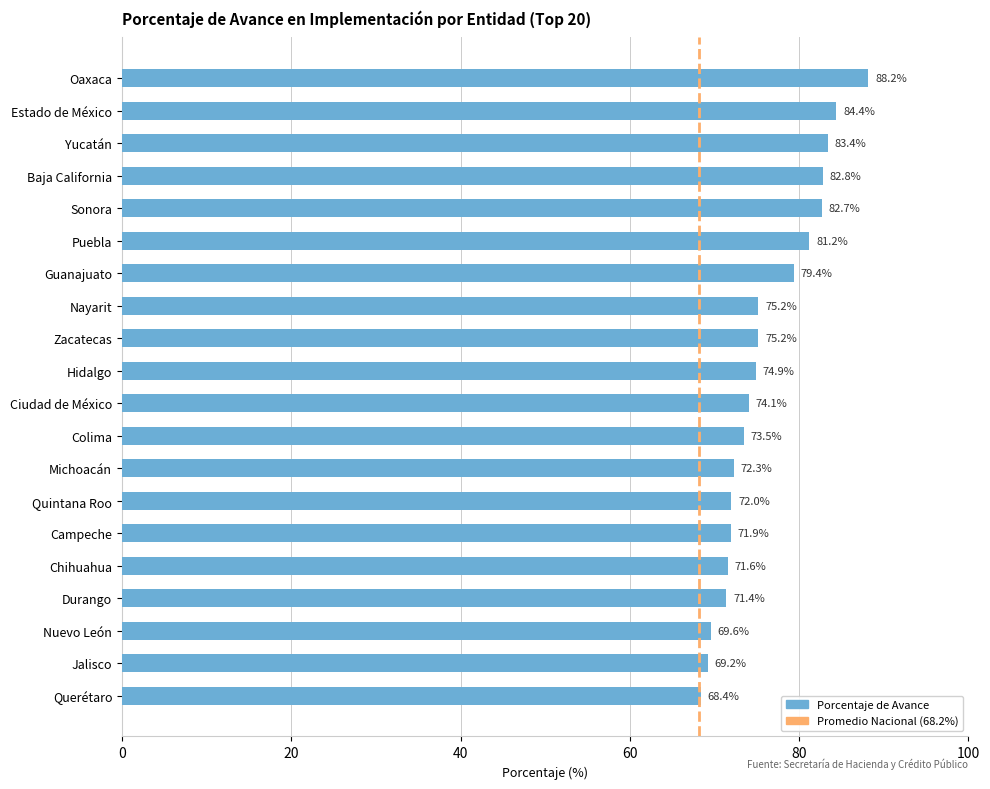

The chart shows a value of 79.4 at Guanajuato. True or false?

True